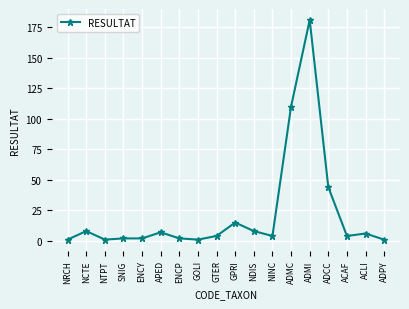

What is the difference between the maximum and second lowest values?

180